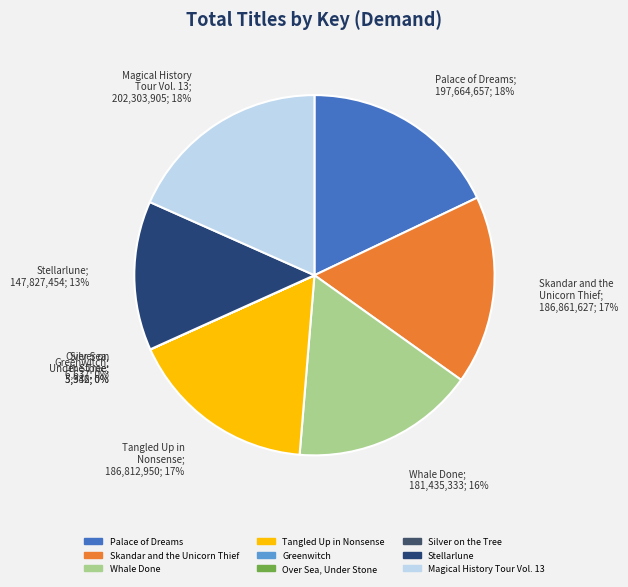

Does any single category account for the majority?

No